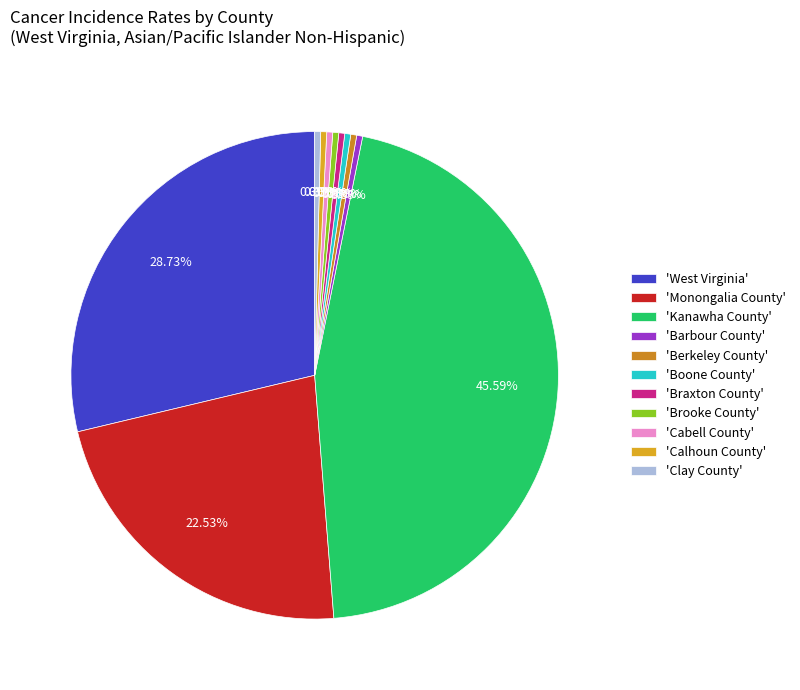

How many slices are in this pie chart?

11